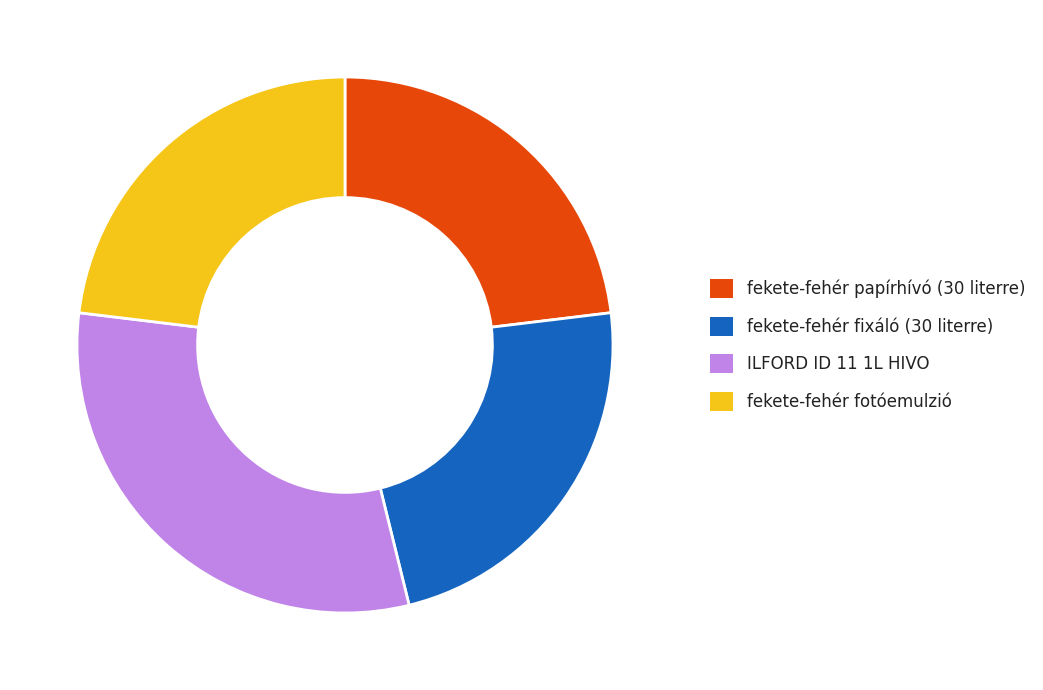

Is it true that ILFORD ID 11 1L HIVO is 42% of the pie?

False